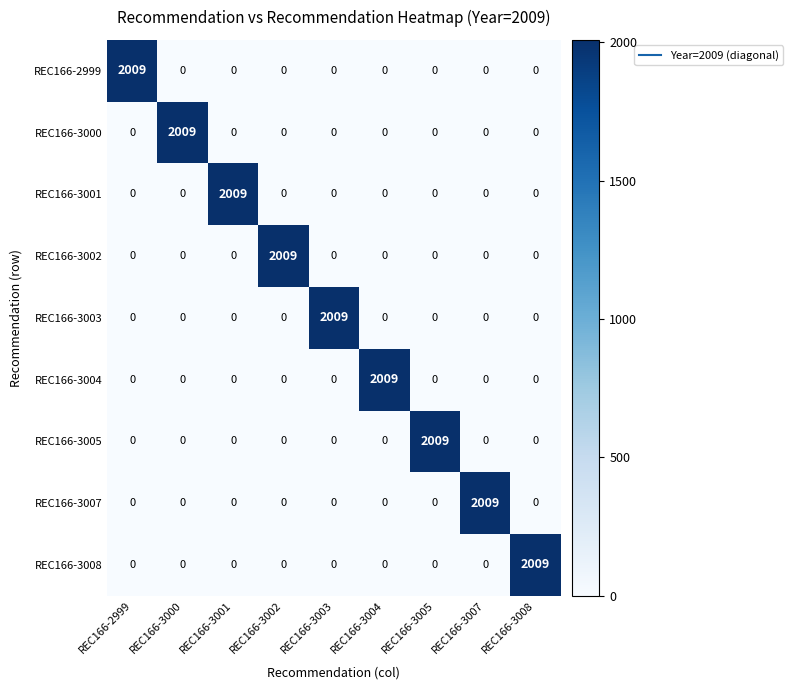

What is the spread (max minus min) of values at REC166-3000?

2009